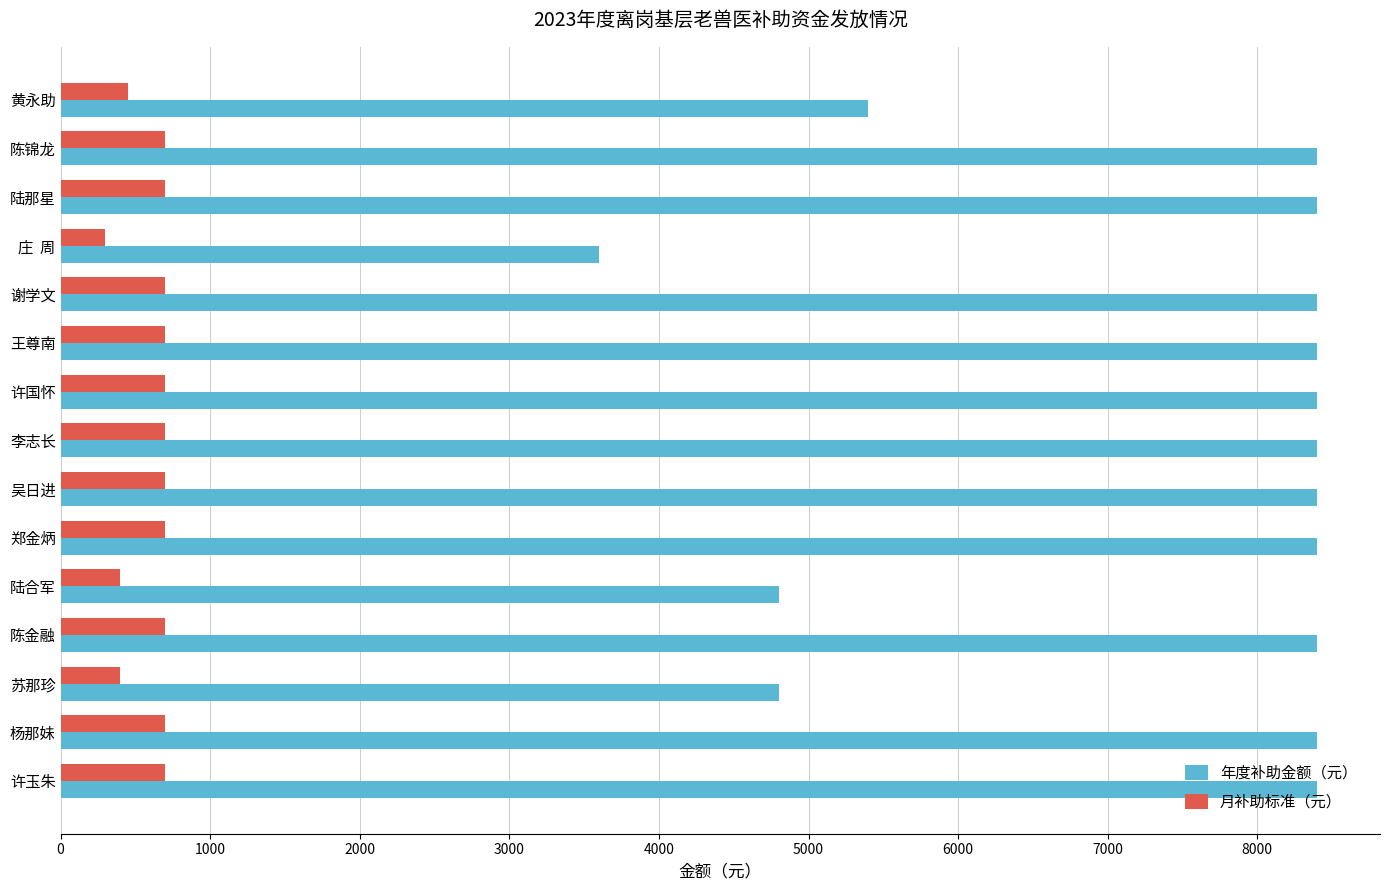

What is the sum of the 年度补助金额（元） values at 吴日进 and 陆合军?

13200